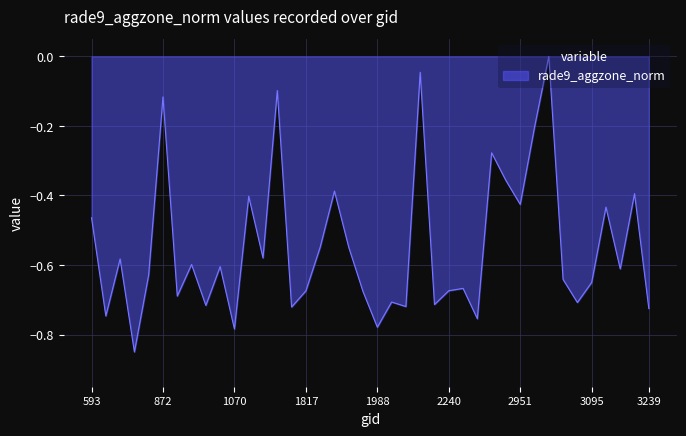

How many lines are shown in the chart?

1